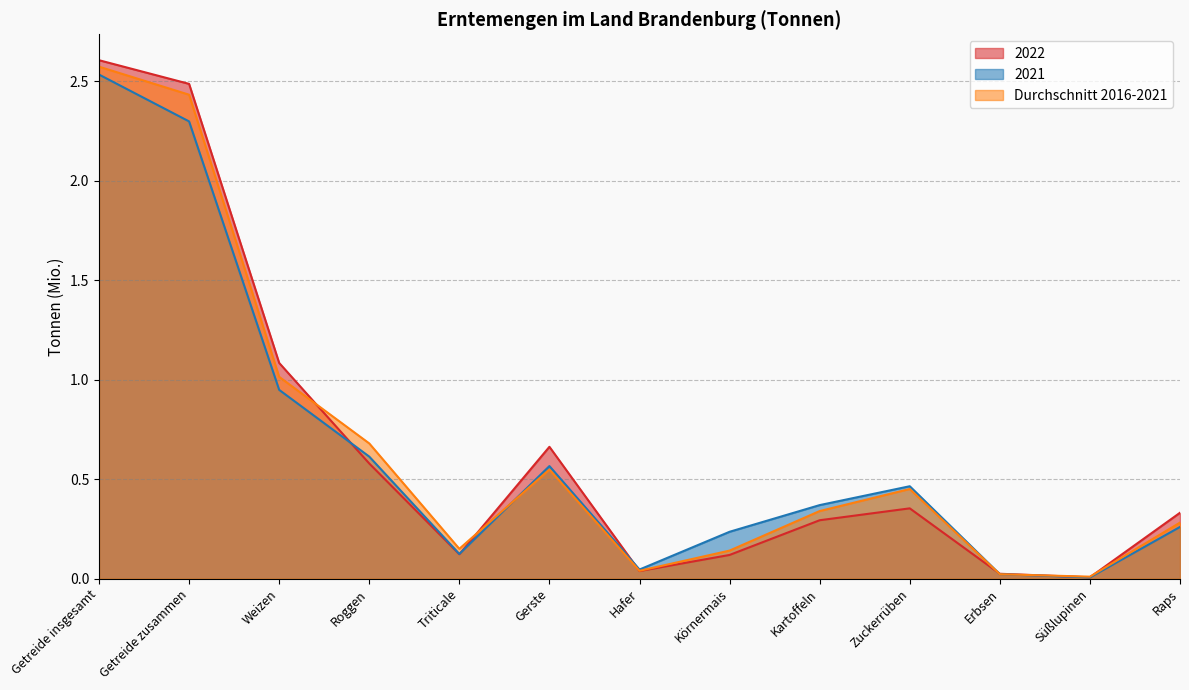

Which series changed the most between Triticale and Süßlupinen?

Durchschnitt 2016-2021